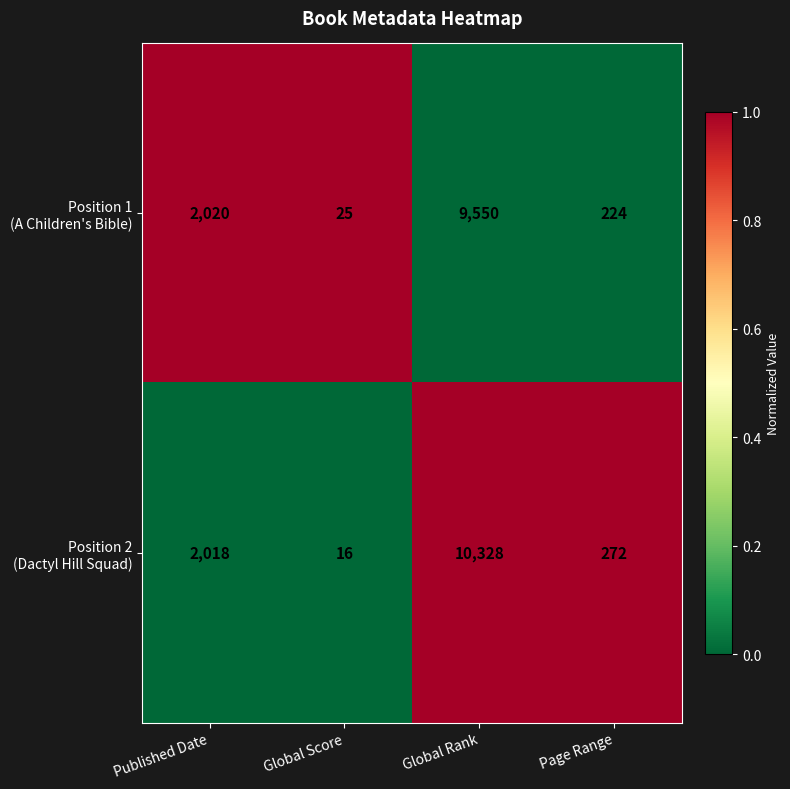

What is the maximum value shown in the chart?

10328